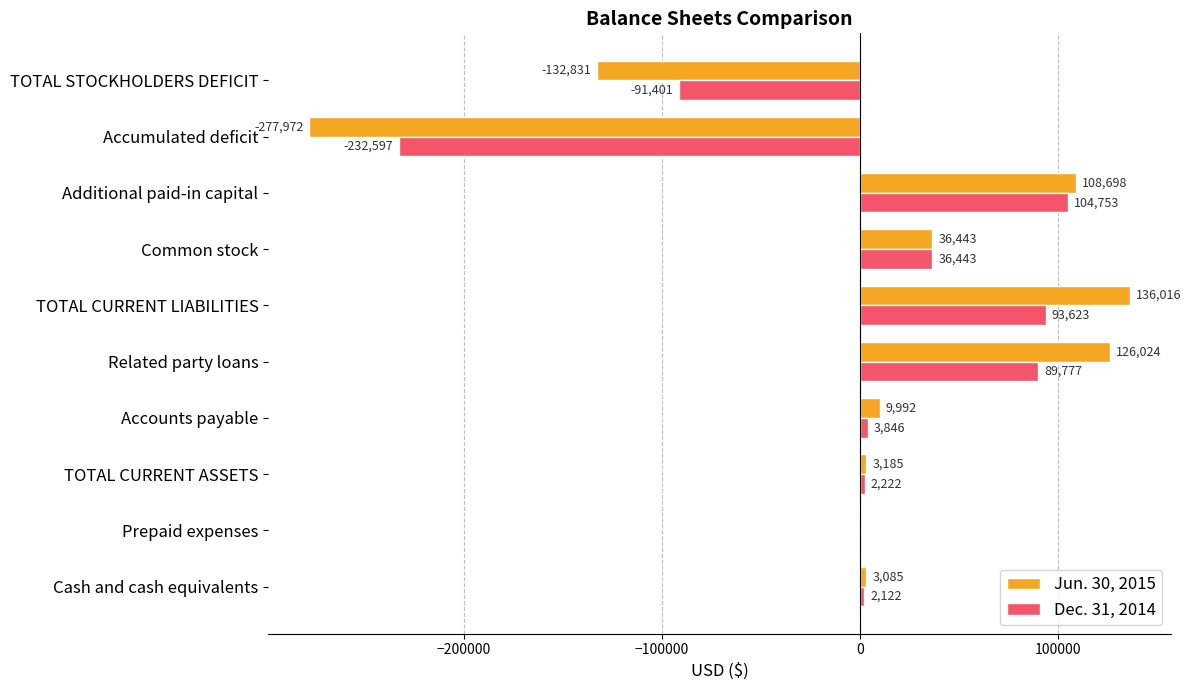

Which series changed the most between Cash and cash equivalents and Additional paid-in capital?

Jun. 30, 2015